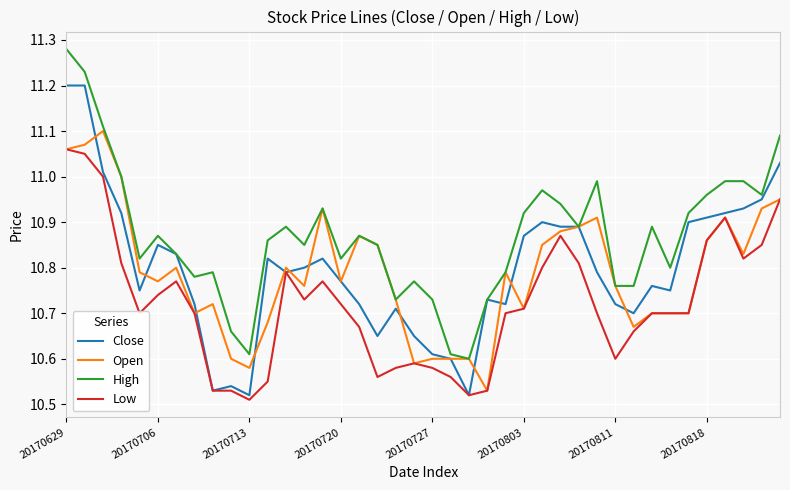

List the series in order of their peak value, highest first.

High, Close, Open, Low